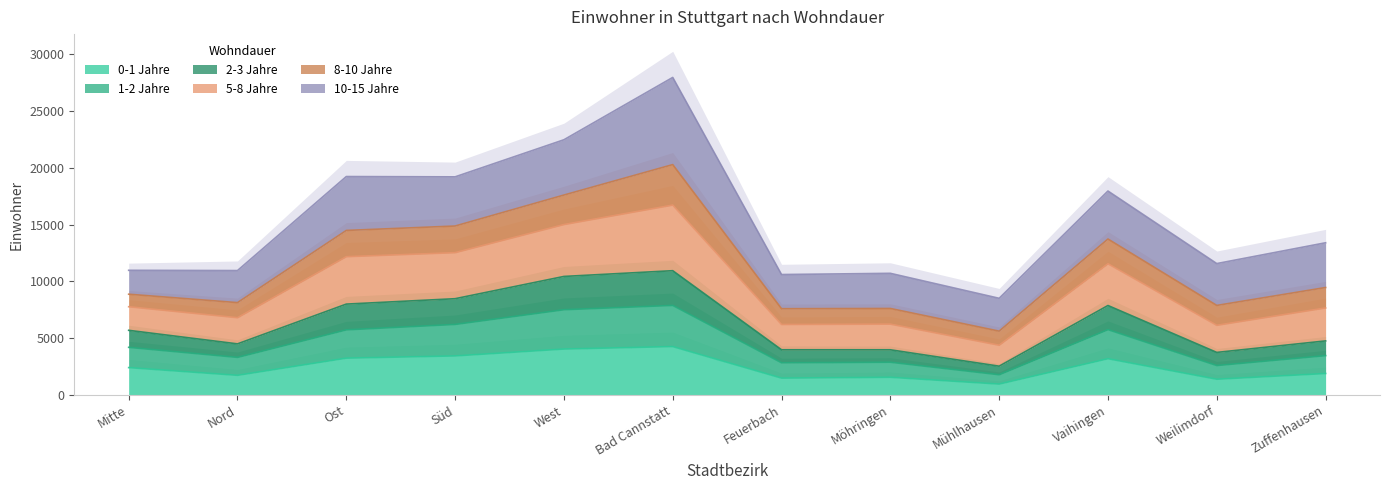

How many data points does each series have?

12